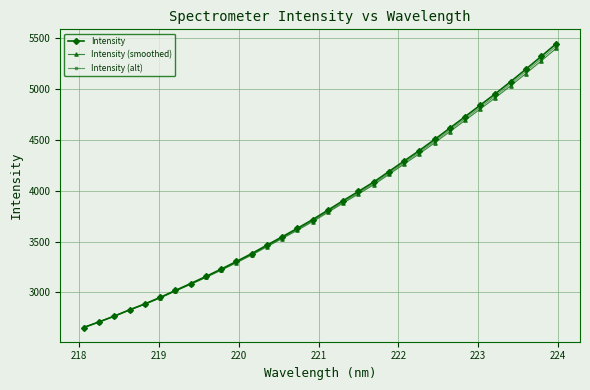

True or false: Intensity has more than 2 interior local peaks.

False